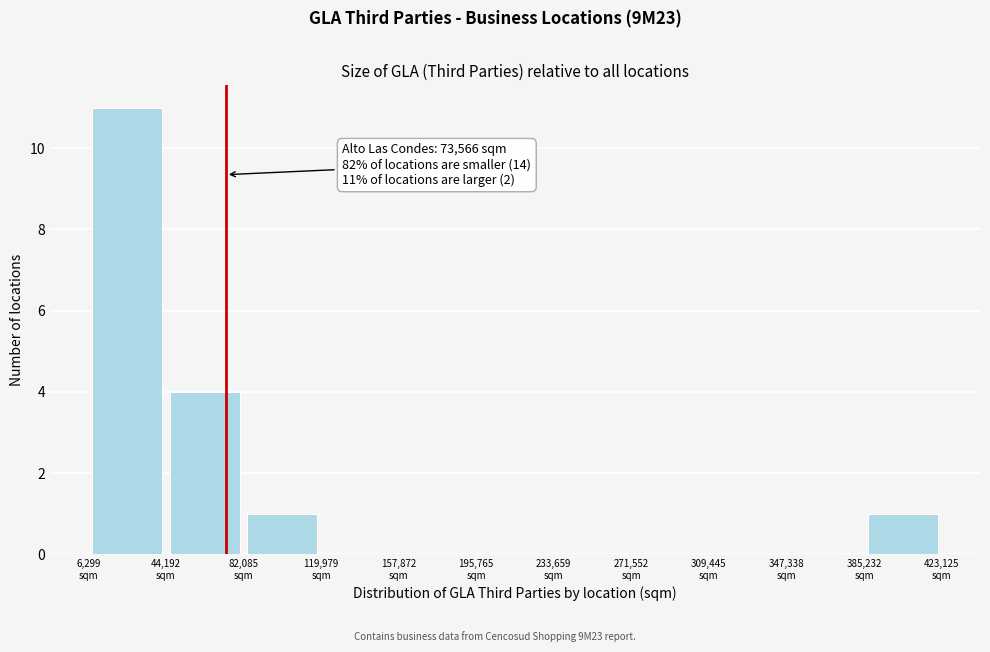

Which range on the x-axis has the tallest bar?

5000 to 45000